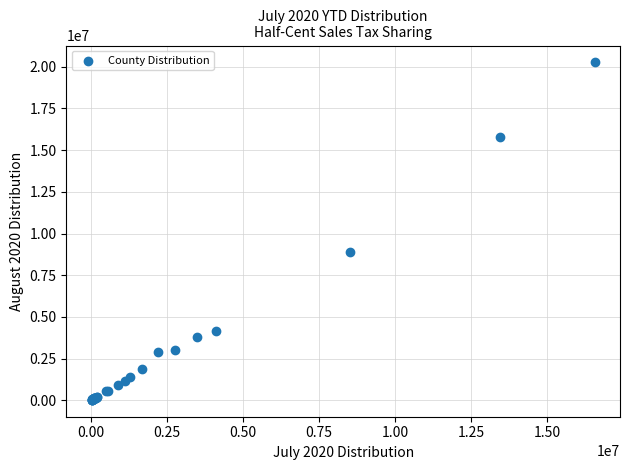

What Y value in the scatter plot is closest to 10142287?

8919543.3